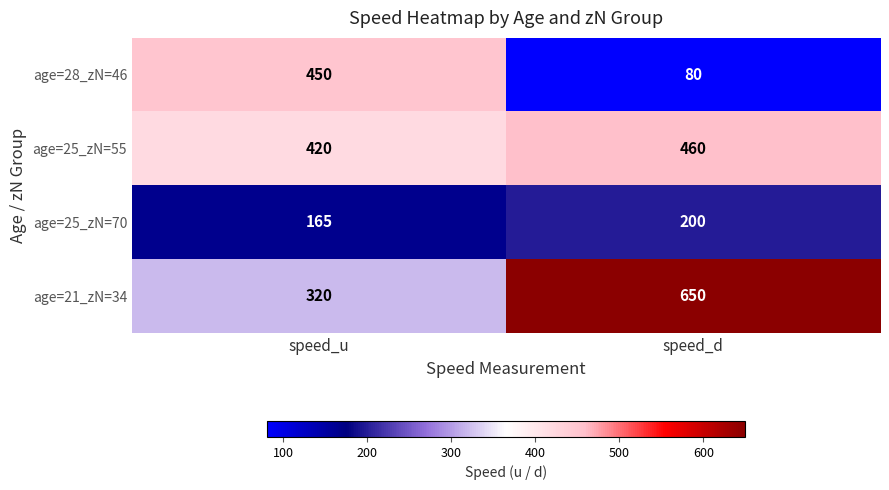

How many data points does each series have?

2